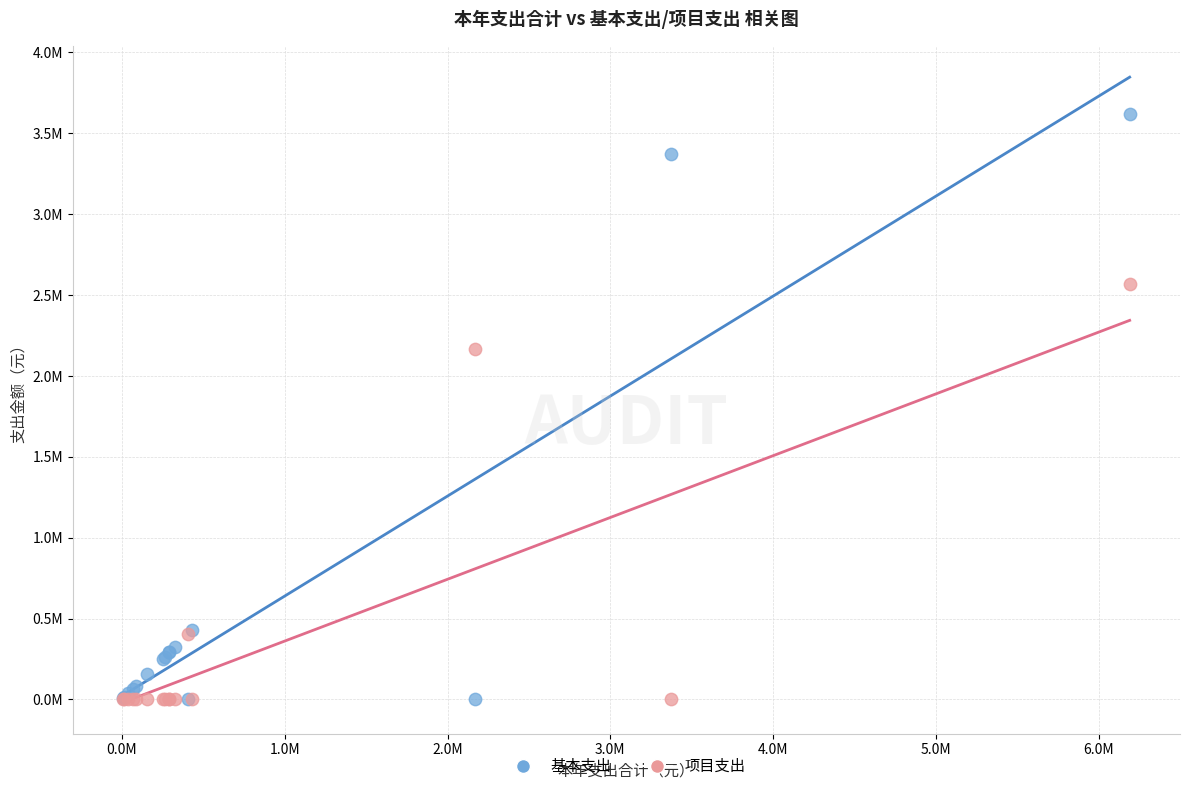

Which series has the largest Y range (max minus min)?

基本支出